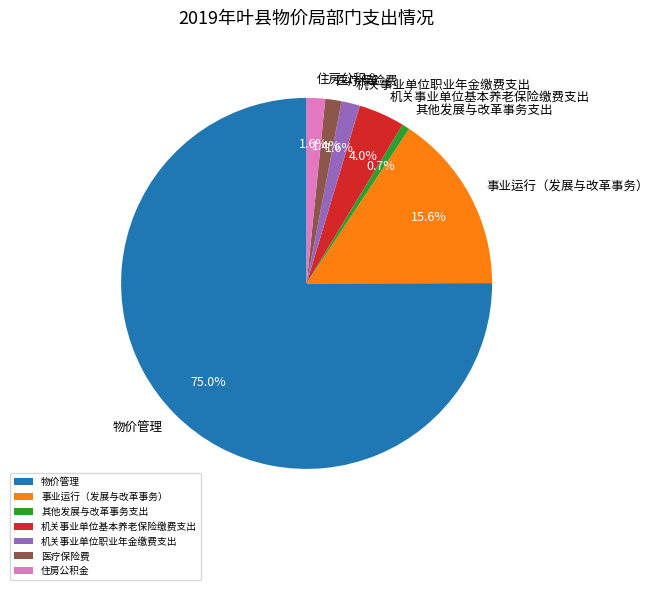

Which category has the smallest portion of the pie?

其他发展与改革事务支出